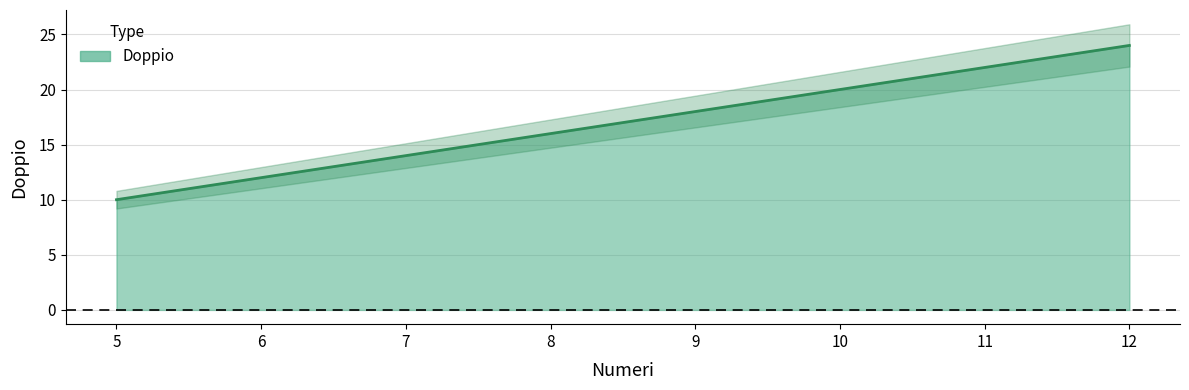

What is the greatest value displayed?

24